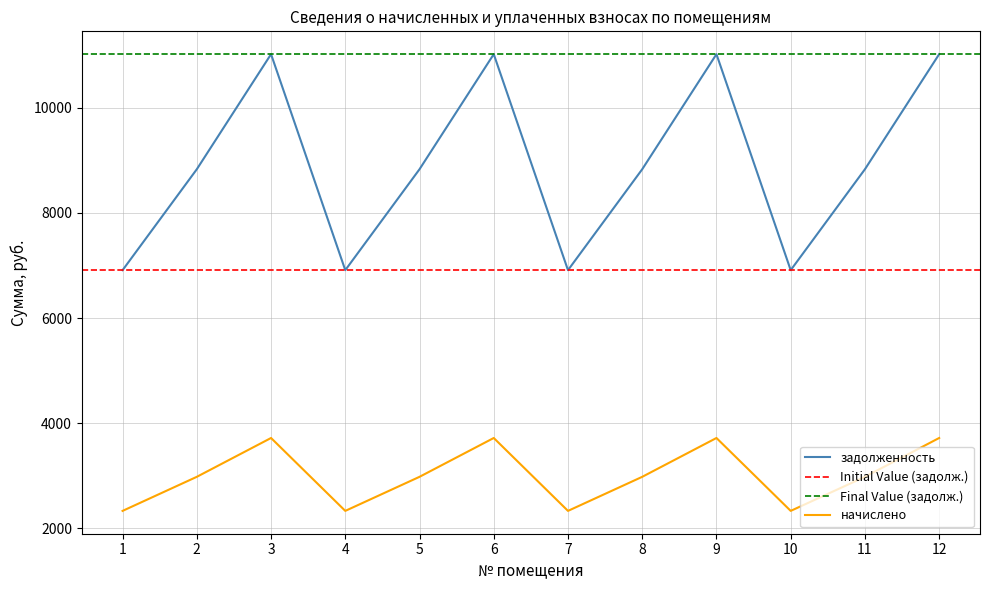

Where is задолженность nearest to the value 8966?

2